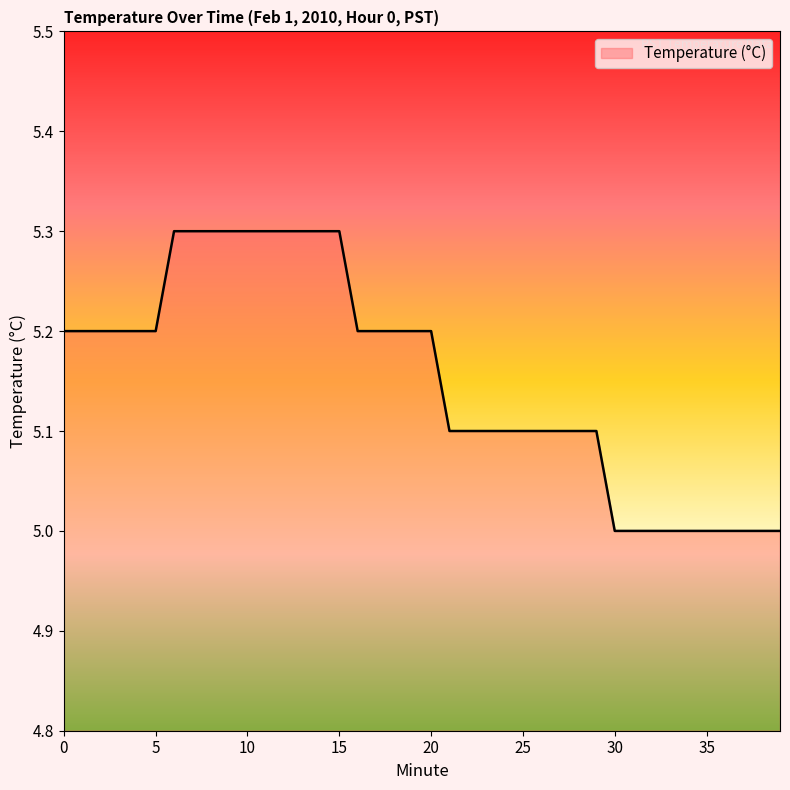

What is the smallest value displayed?

5.0